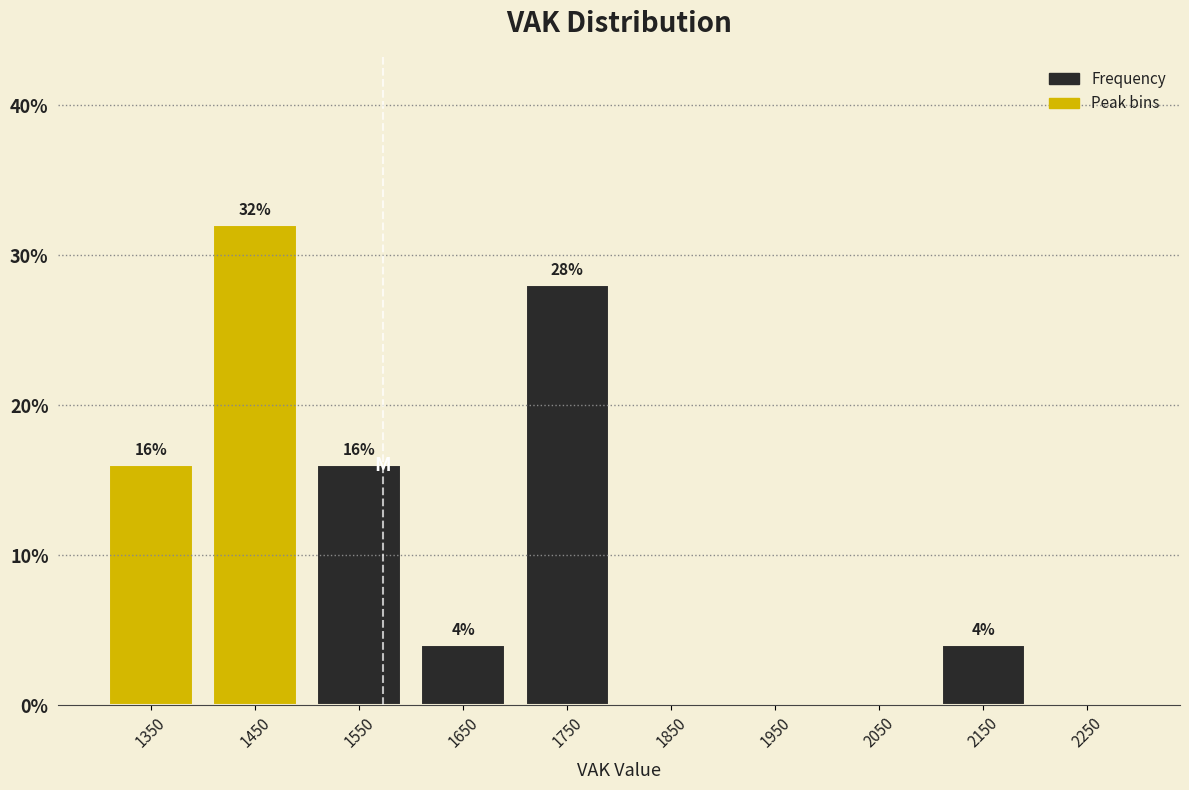

Over which range of the x-axis is the bar tallest?

1400 to 1500